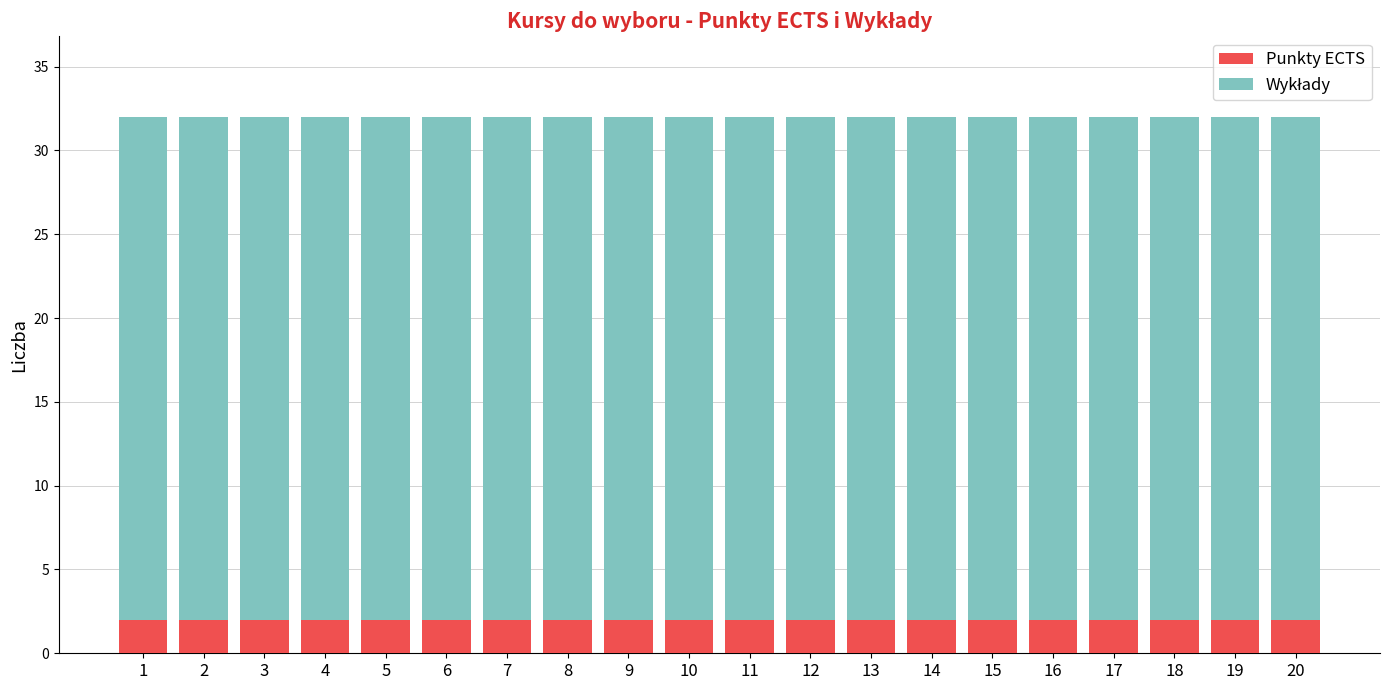

Is it true that Punkty ECTS equals 2 at 12?

True